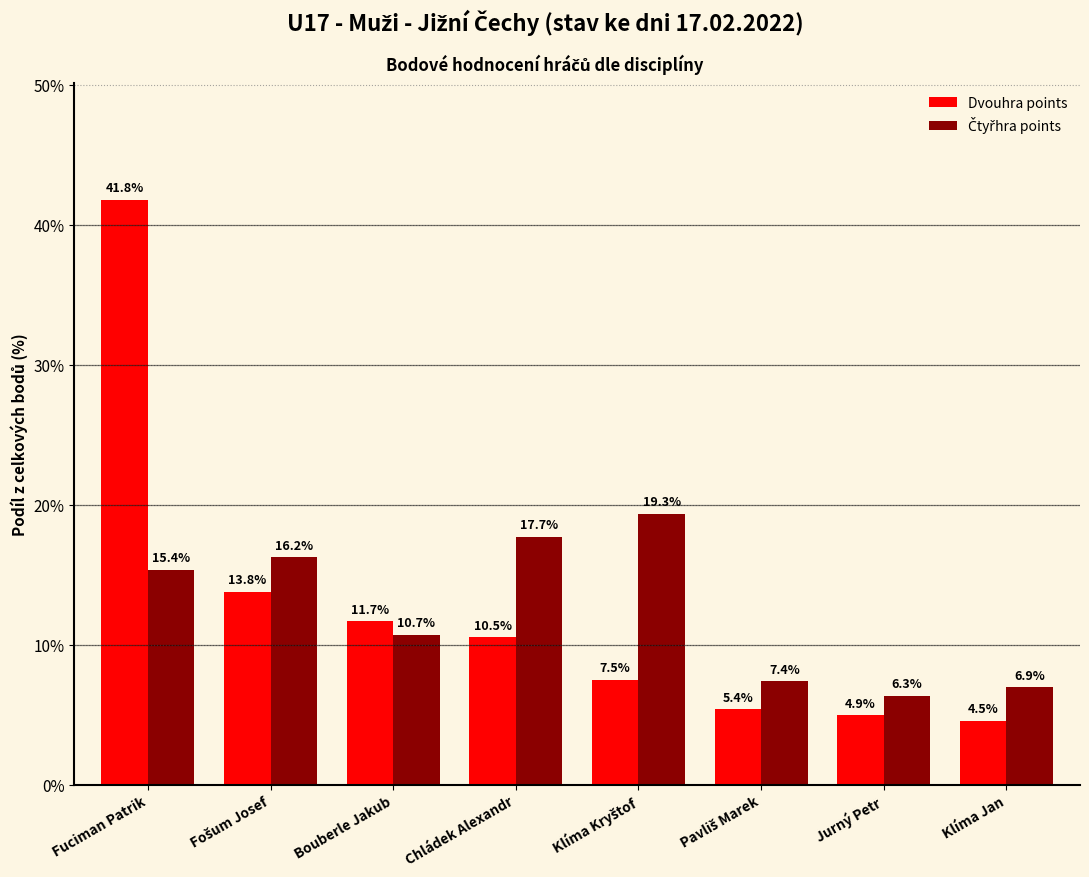

Is it true that Dvouhra points equals 3.4 at Jurný Petr?

False